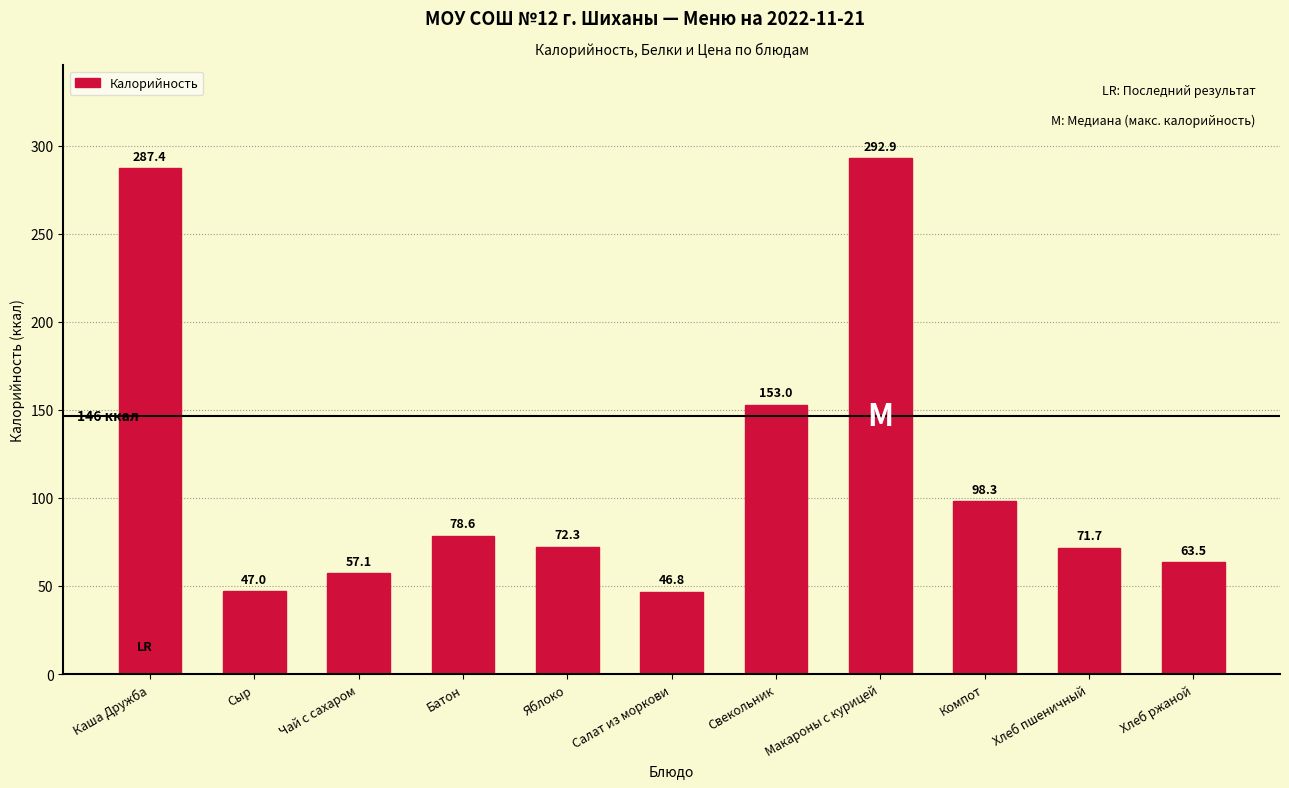

What is the difference between the values at Свекольник and Батон?

74.4